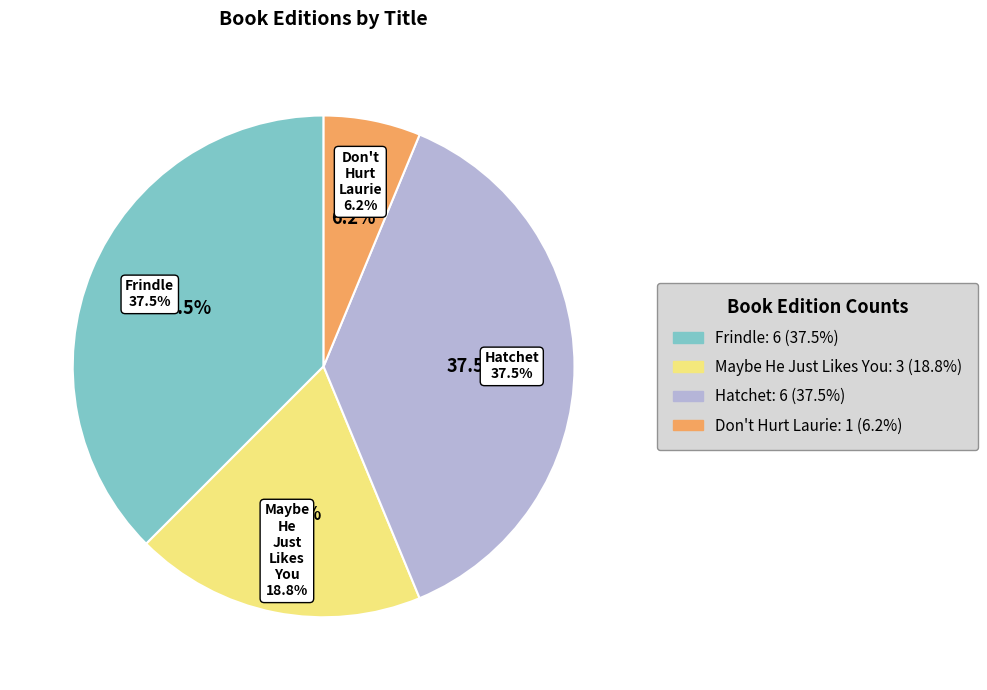

How many slices are in this pie chart?

4